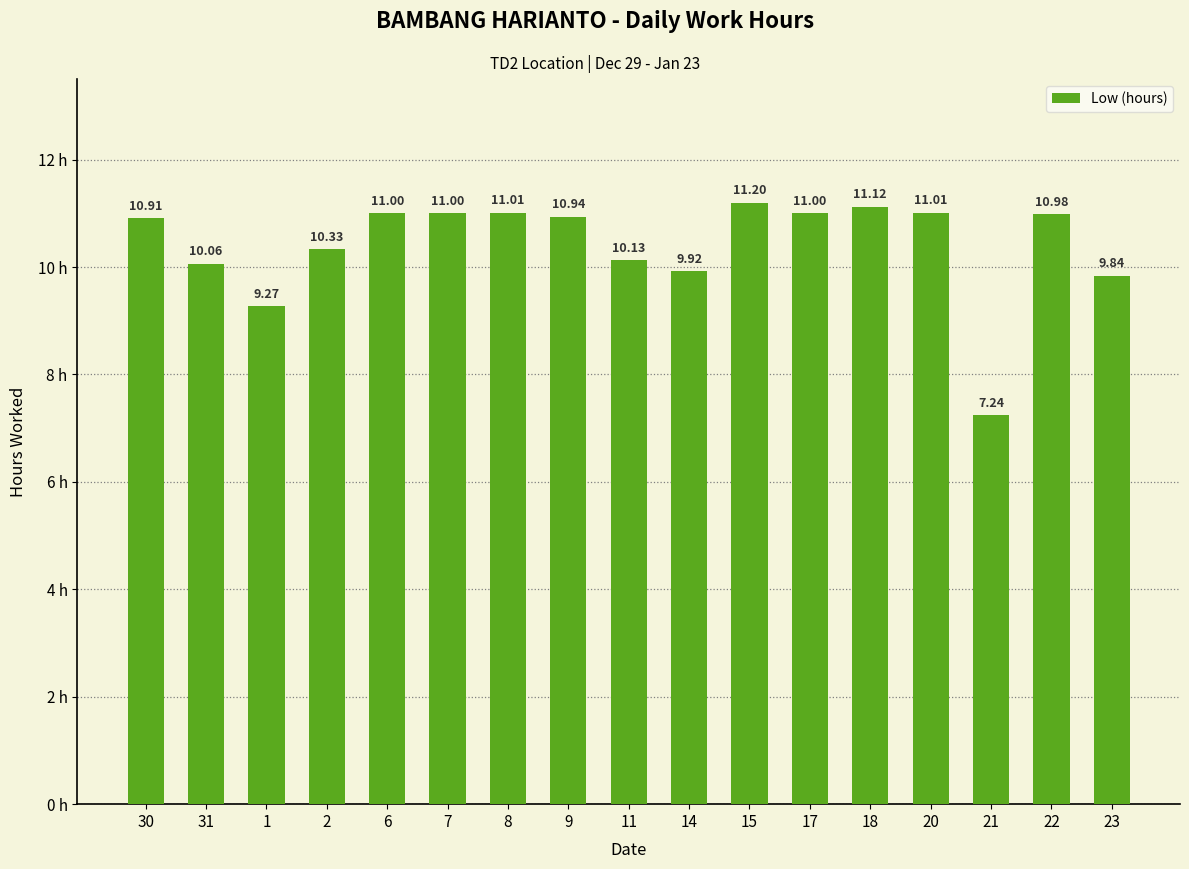

What is the change in value from 18 to 22?

-0.1